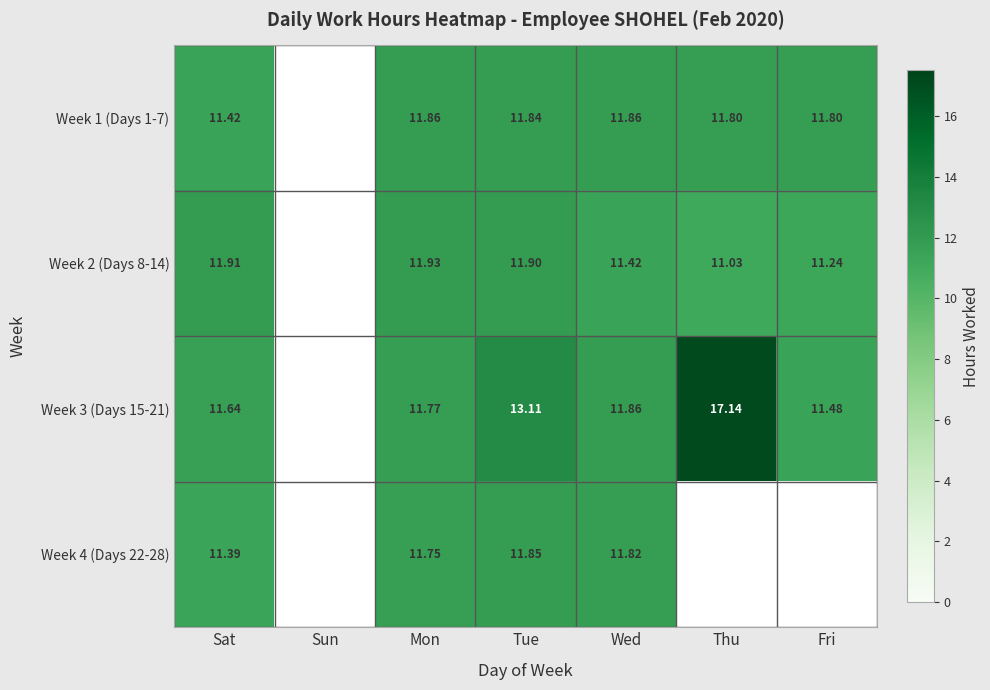

Is the value of Week 3 (Days 15-21) at Fri greater than the value of Week 1 (Days 1-7) at Wed?

No